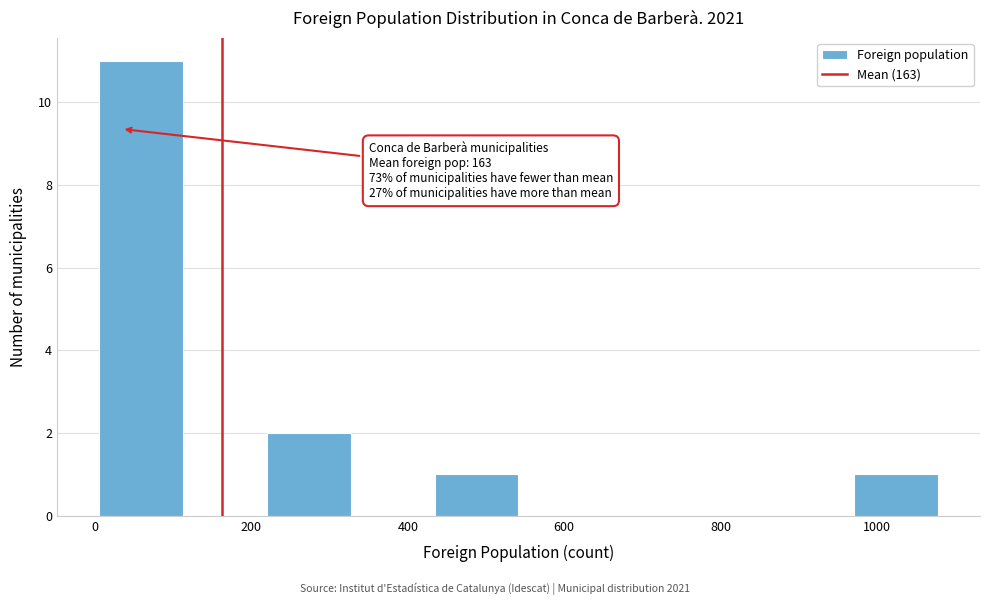

Which range on the x-axis has the tallest bar?

0 to 120